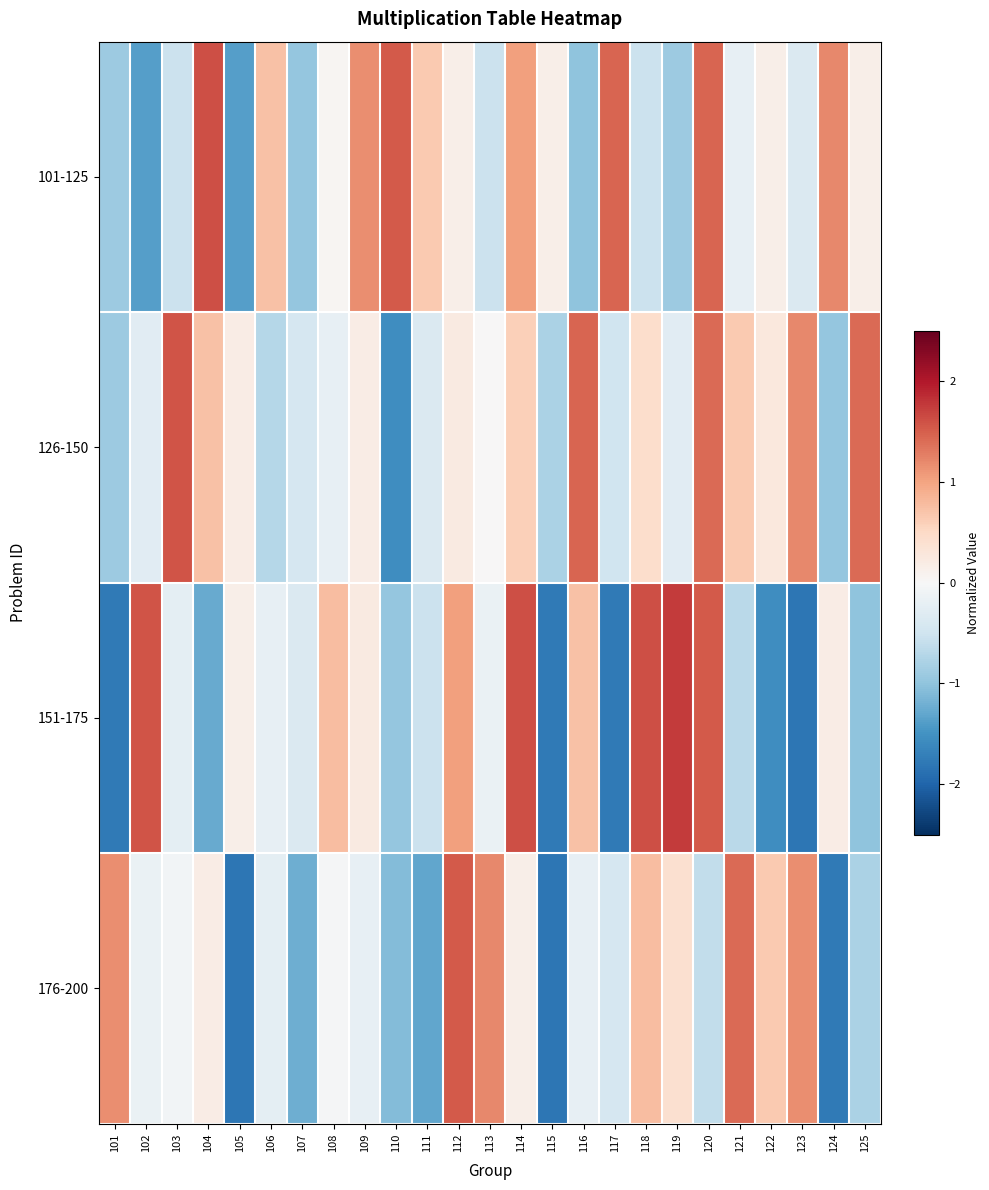

Reading left to right, list all the values displayed in this chart.

101-125: 101=-0.9	102=-1.4	103=-0.5	104=1.6	105=-1.4	106=0.7	107=-1.0	108=0.1	109=1.2	110=1.5	111=0.6	112=0.1	113=-0.5	114=1.0	115=0.1	116=-1.0	117=1.4	118=-0.5	119=-0.9	120=1.4	121=-0.2	122=0.1	123=-0.4	124=1.2	125=0.1
126-150: 101=-0.9	102=-0.3	103=1.6	104=0.7	105=0.2	106=-0.7	107=-0.4	108=-0.2	109=0.2	110=-1.6	111=-0.4	112=0.2	113=0.0	114=0.6	115=-0.8	116=1.4	117=-0.5	118=0.4	119=-0.3	120=1.4	121=0.6	122=0.3	123=1.2	124=-1.0	125=1.4
151-175: 101=-1.8	102=1.6	103=-0.2	104=-1.3	105=0.1	106=-0.2	107=-0.4	108=0.8	109=0.2	110=-1.0	111=-0.5	112=1.0	113=-0.2	114=1.6	115=-1.8	116=0.7	117=-1.8	118=1.6	119=1.7	120=1.5	121=-0.7	122=-1.6	123=-1.8	124=0.2	125=-1.0
176-200: 101=1.2	102=-0.2	103=-0.1	104=0.2	105=-1.8	106=-0.2	107=-1.2	108=-0.0	109=-0.2	110=-1.1	111=-1.3	112=1.5	113=1.2	114=0.1	115=-1.8	116=-0.2	117=-0.4	118=0.8	119=0.4	120=-0.6	121=1.4	122=0.6	123=1.2	124=-1.8	125=-0.8